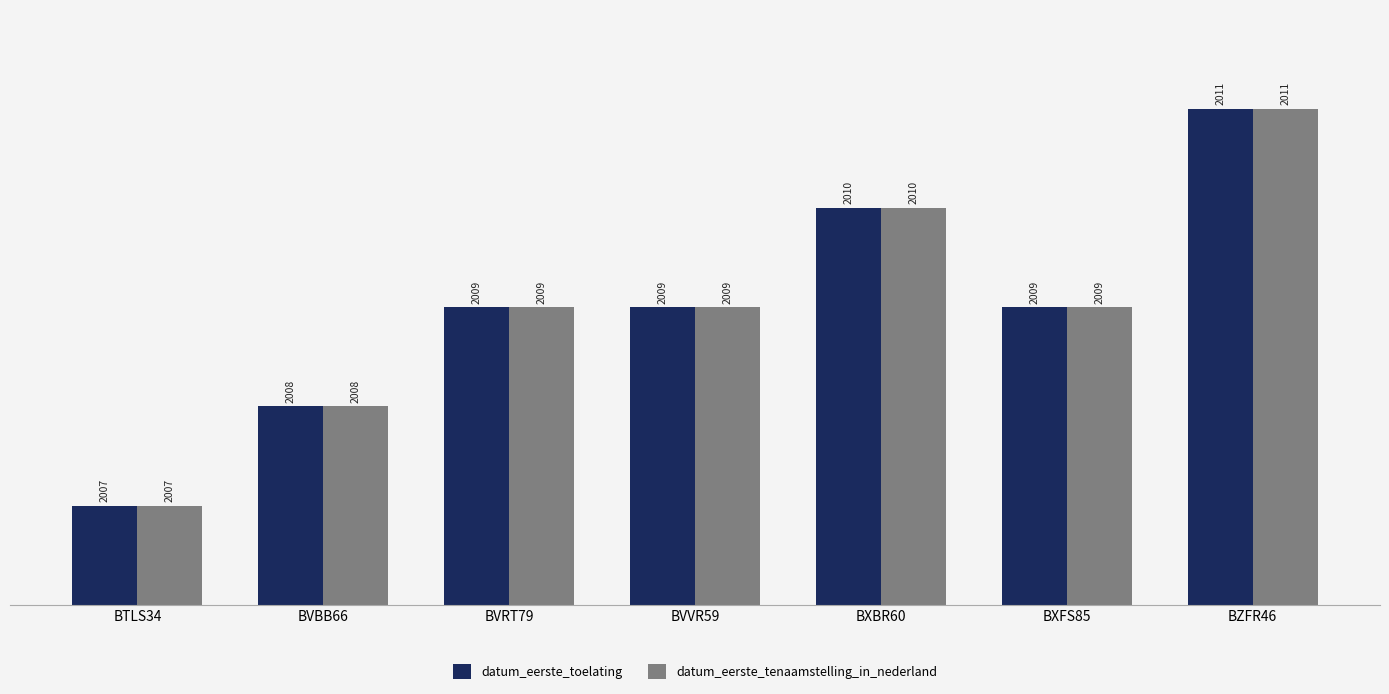

How many data points in datum_eerste_tenaamstelling_in_nederland are less than 2009?

2